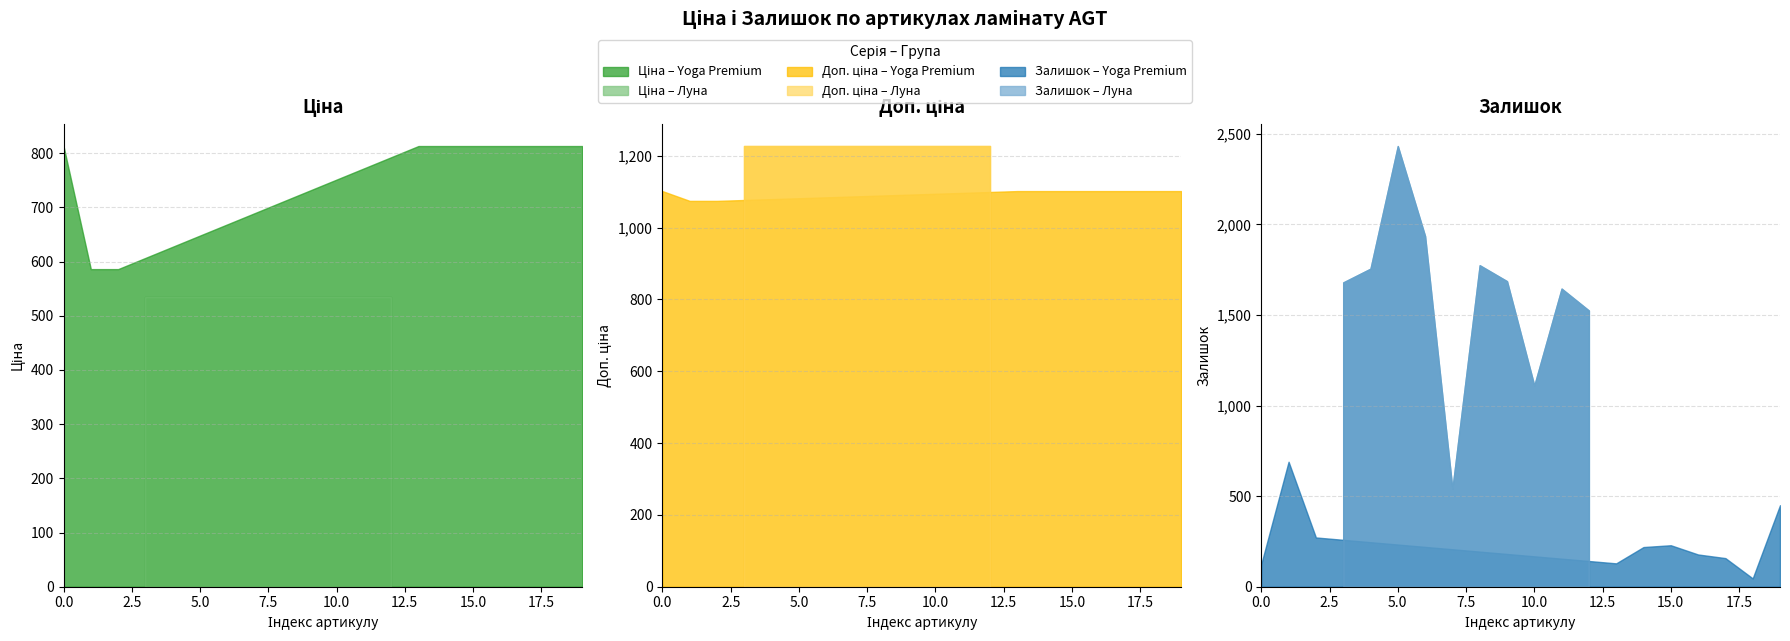

Read the Ціна value at PRK924.

813.0